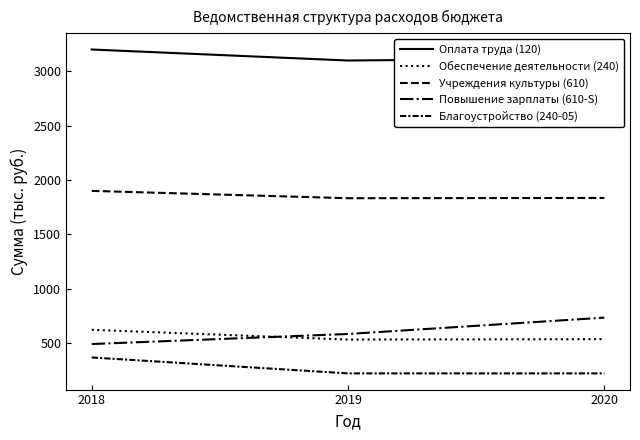

The Оплата труда (120) series shows 1753.5 at 2020. True or false?

False